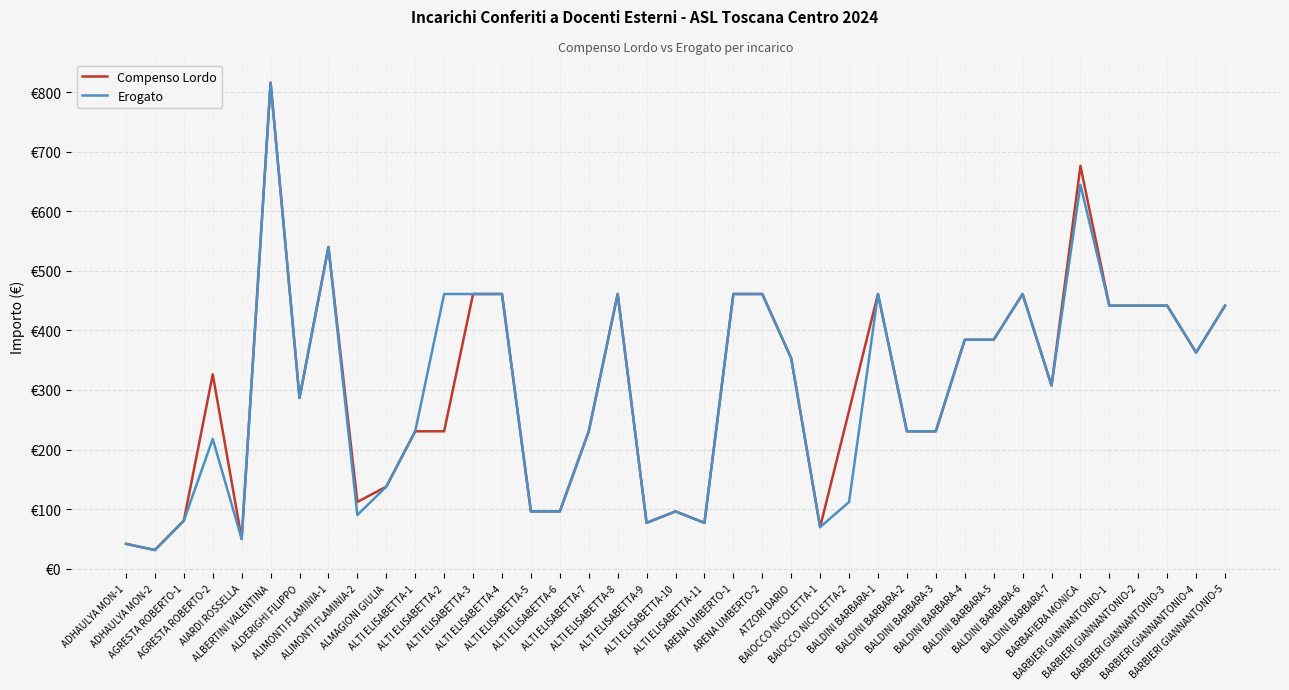

Does the chart display data point markers on the line(s)?

No